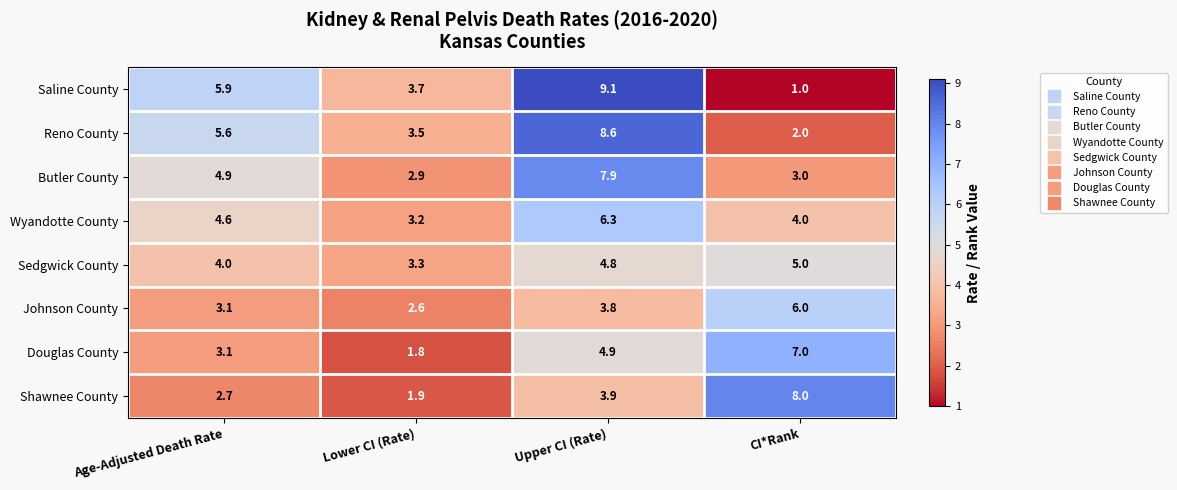

Which label corresponds to the smallest value in the chart?

CI*Rank